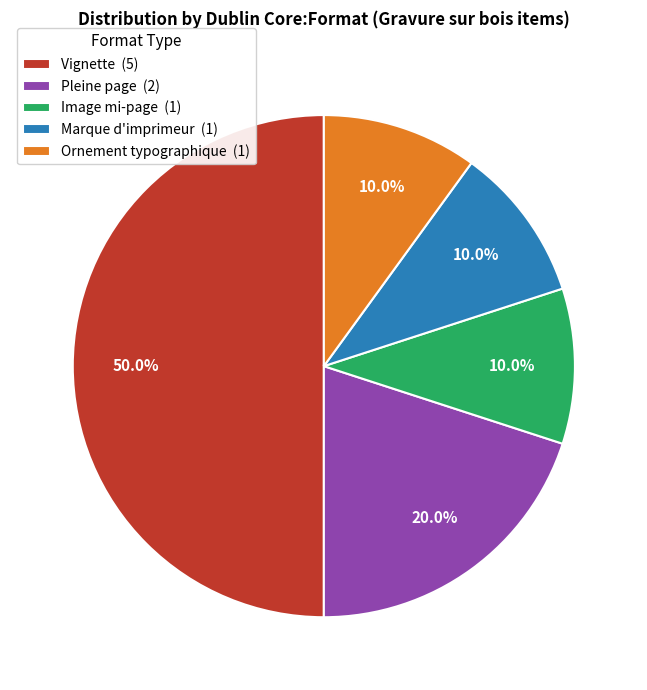

To the nearest percent, what is the average slice percentage?

20%